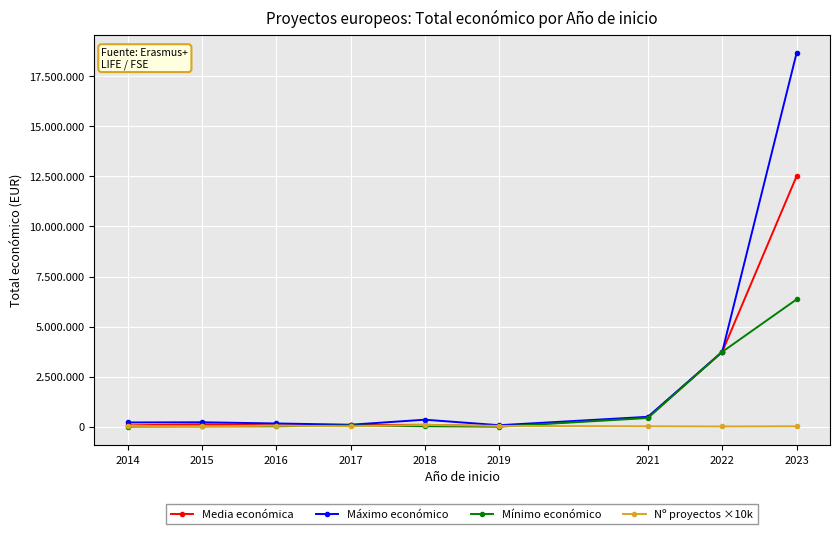

The Mínimo económico series shows 108467.7 at 2017. True or false?

False